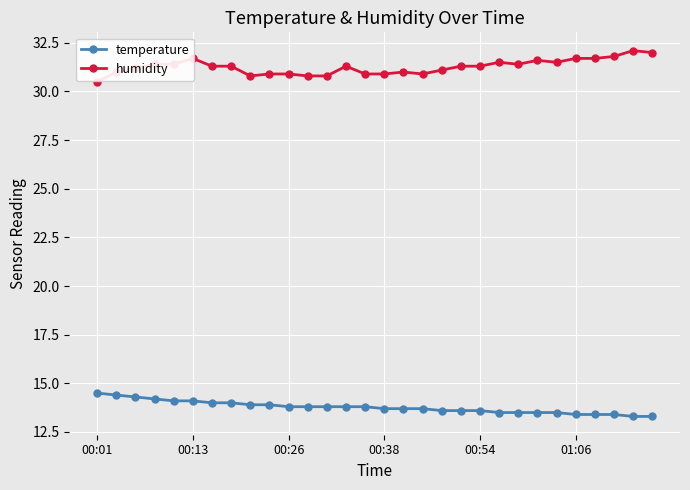

List the series in order of their overall mean, highest first.

humidity, temperature